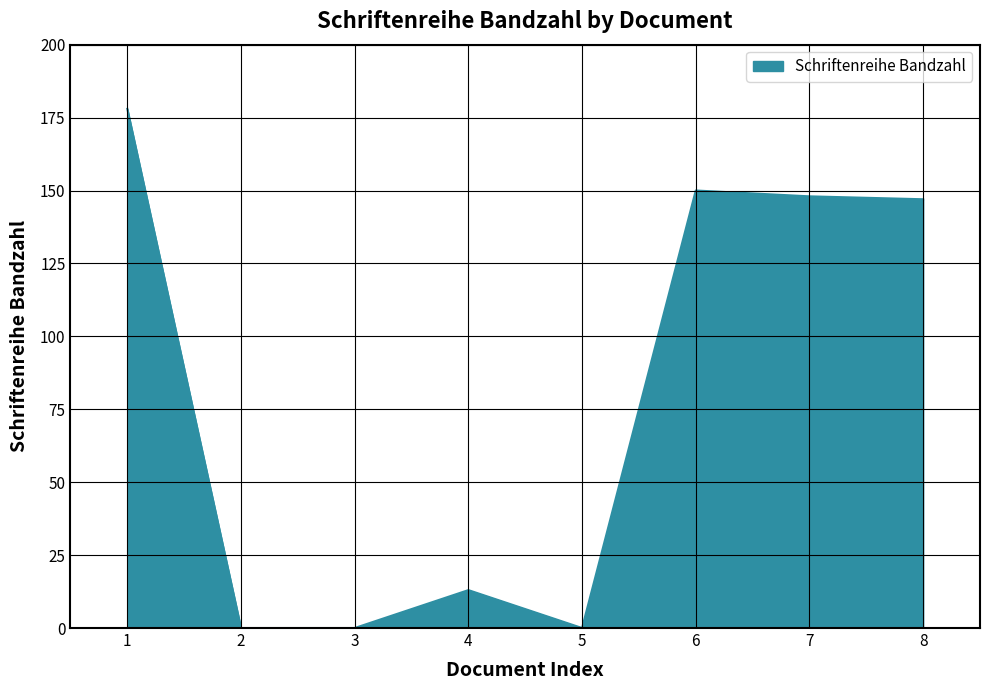

What is the average value?

80